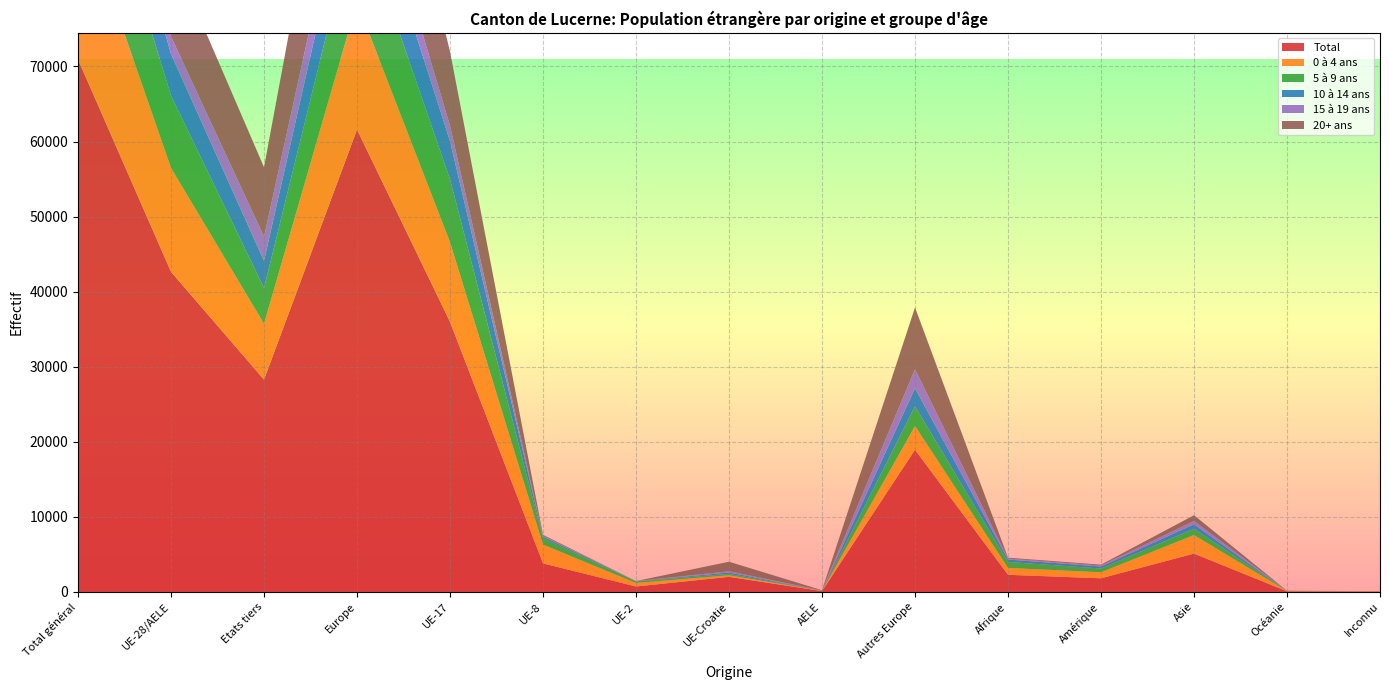

Reading left to right, what are all the values shown in this chart?

Total: 70932	42645	28287	61592	35988	3803	725	2013	116	18947	2282	1818	5110	80	50
0 à 4 ans: 21248	13830	7418	16978	10595	2509	477	203	46	3148	922	807	2471	40	30
5 à 9 ans: 14415	9635	4780	12256	8386	836	193	194	26	2621	794	493	839	20	13
10 à 14 ans: 9163	5539	3624	7971	5077	229	36	184	13	2432	318	277	590	6	1
15 à 19 ans: 5537	2327	3210	4839	2054	92	10	164	7	2512	126	118	444	6	4
20+ ans: 20569	11314	9255	19548	9876	137	9	1268	24	8234	122	123	766	8	2